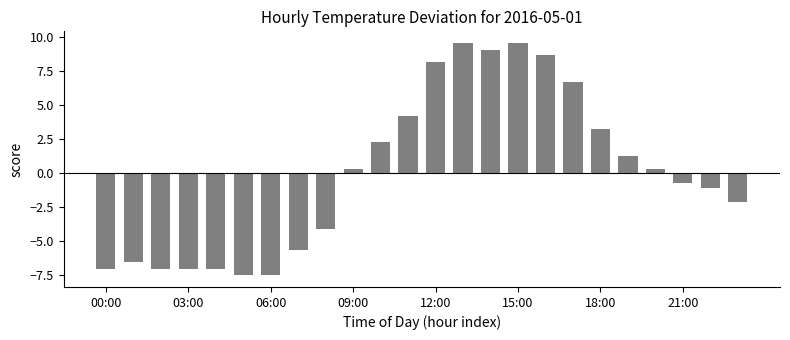

What is the value of the 4th bar from the left?

-7.0